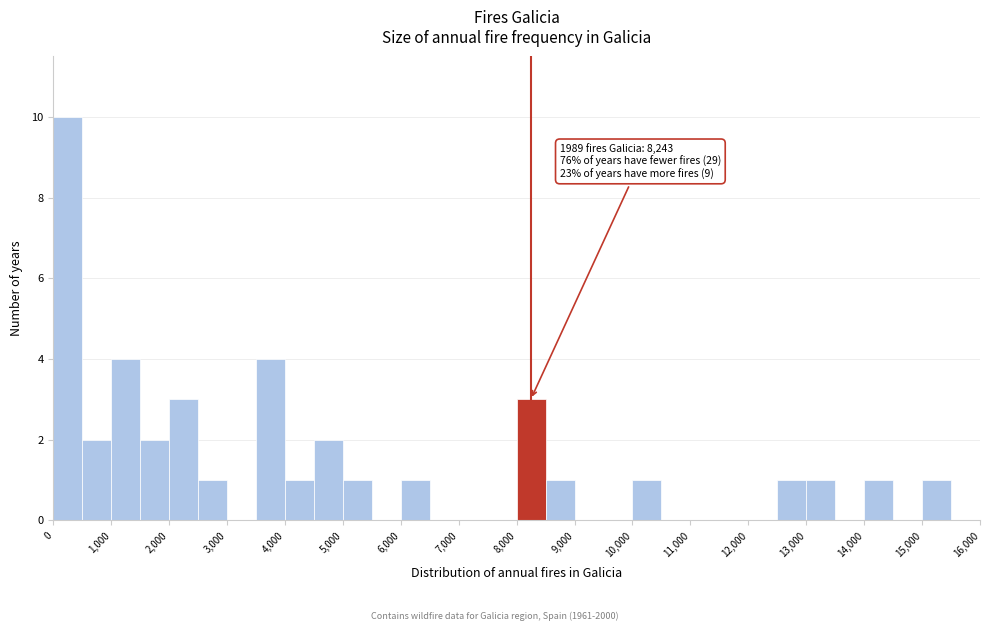

Over which range of the x-axis is the bar tallest?

0 to 500